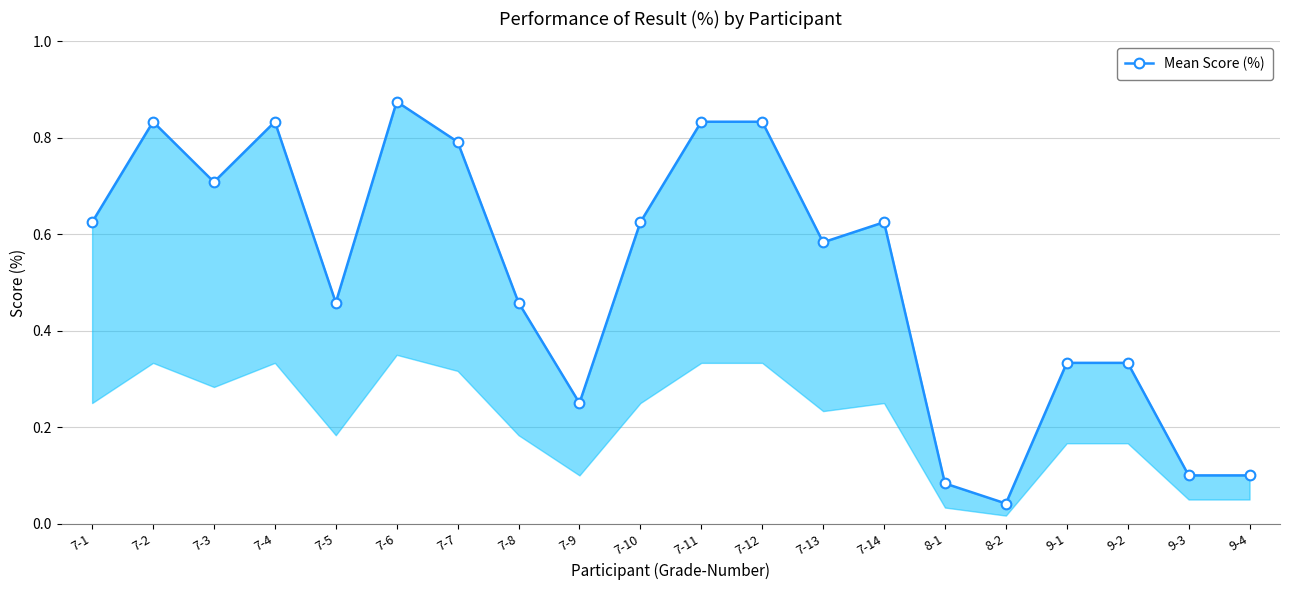

At which category does the chart reach its minimum across all series?

8-2